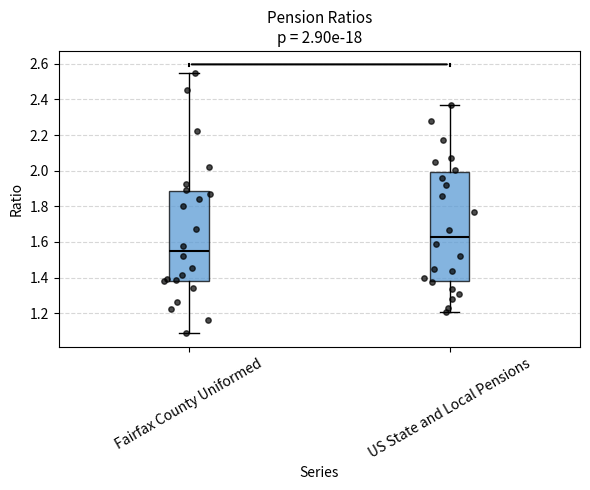

Which box is the tallest, from its lower edge to its upper edge?

US State and Local Pensions